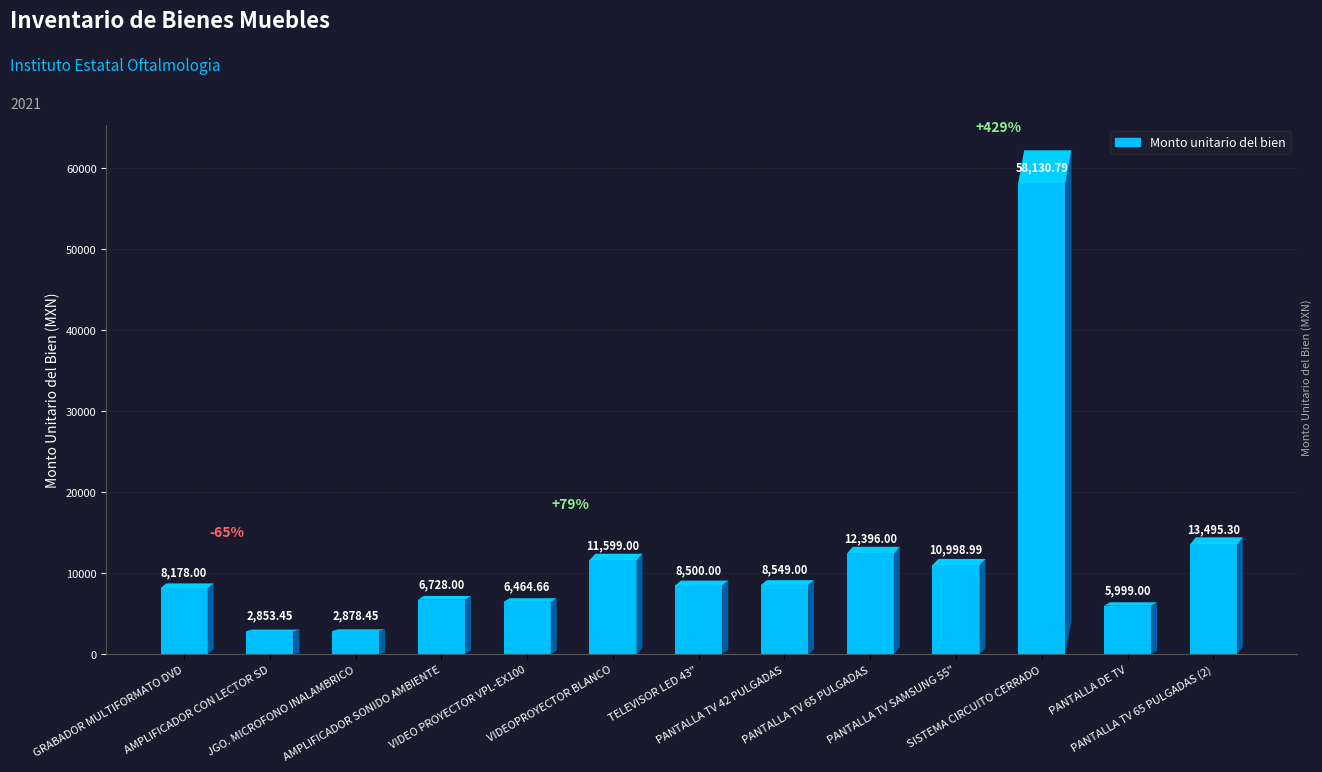

What is the greatest value displayed?

58130.8